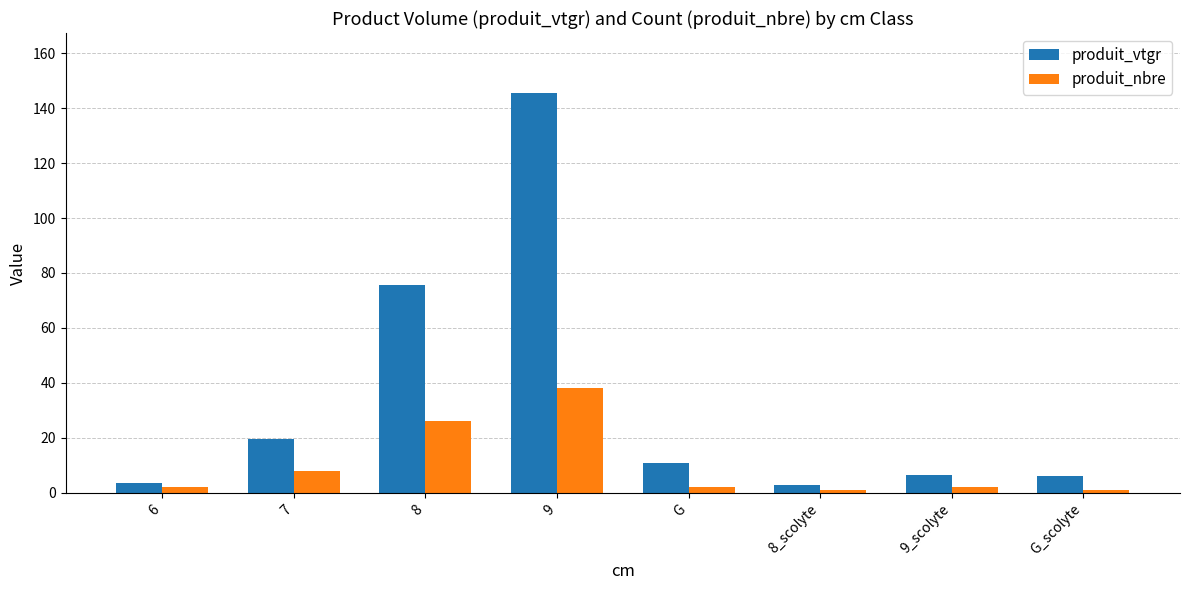

What is the value of the produit_vtgr bar at the 7th from the left?

6.3